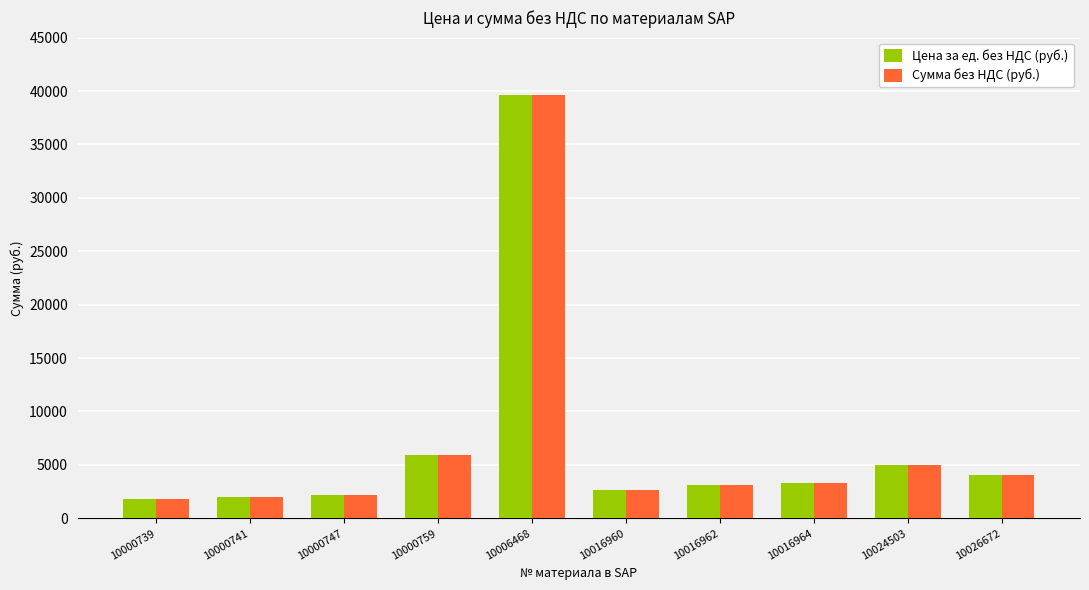

True or false: Сумма без НДС (руб.) has a value of 1949.0 at 10000741.

True